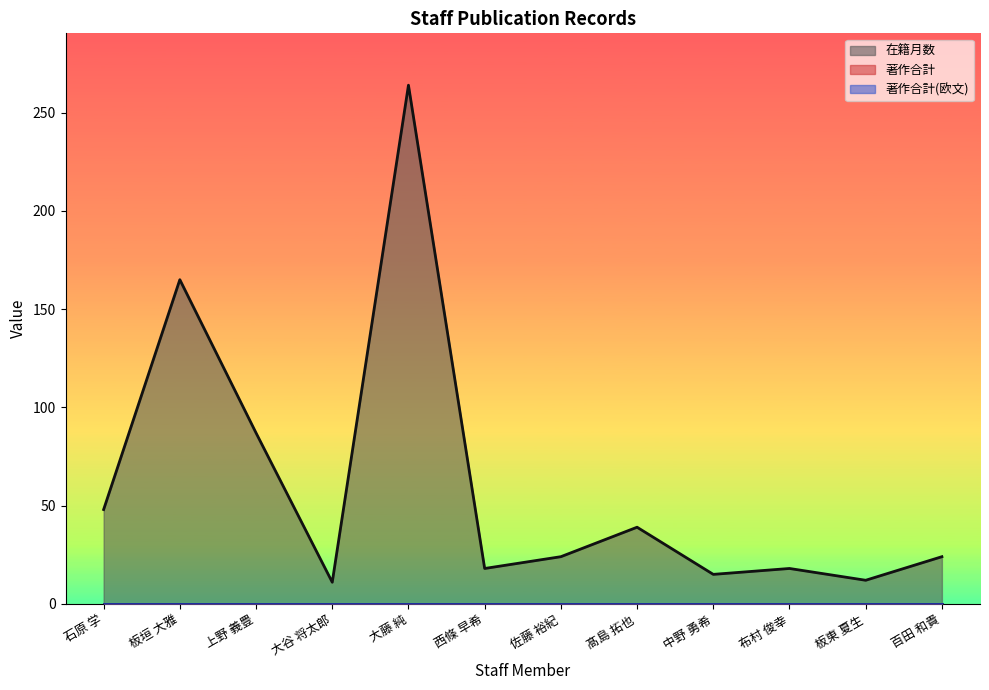

How many lines are shown in the chart?

3